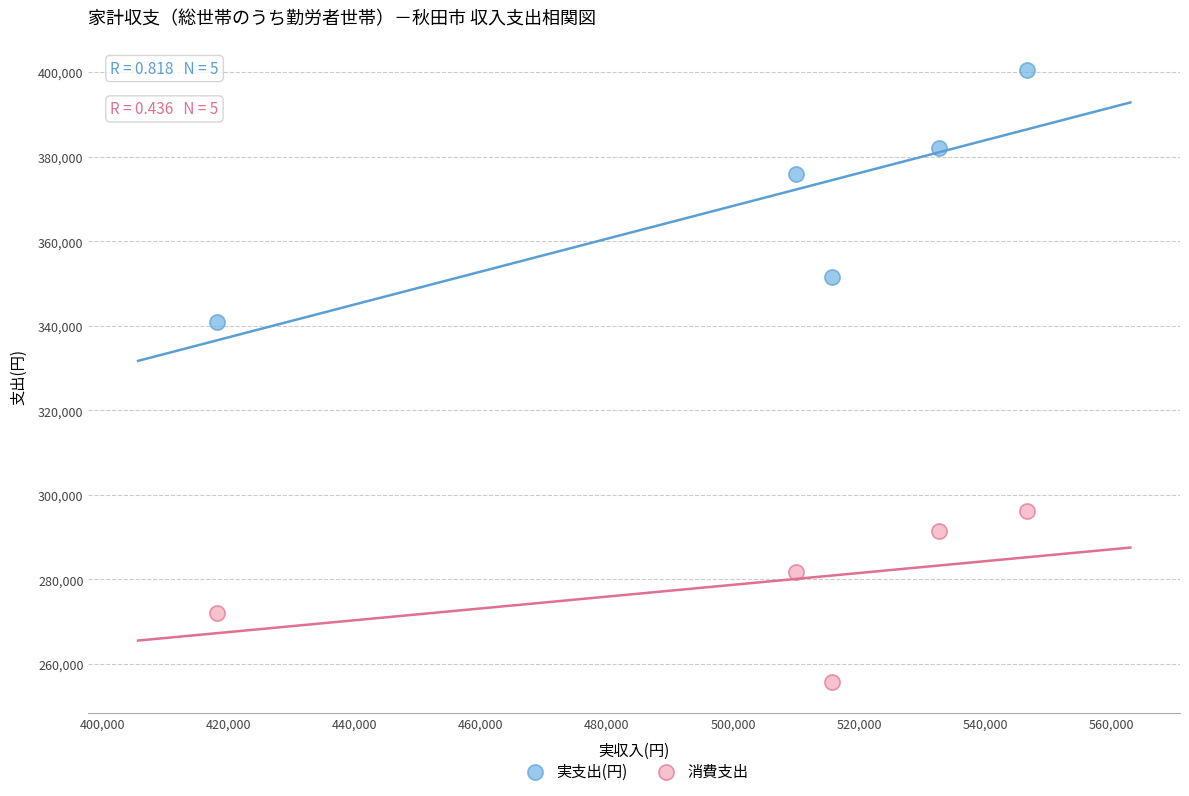

Which series contains the highest Y value?

実支出(円)